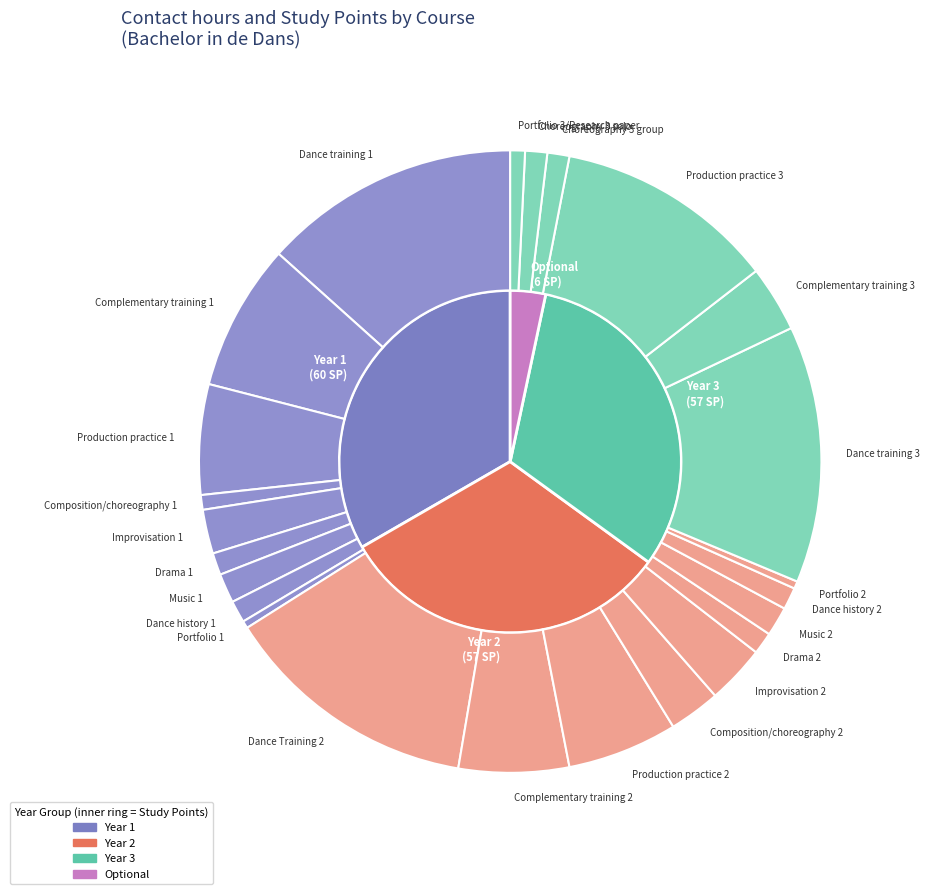

True or false: Production practice 1 accounts for 14% of the total.

False